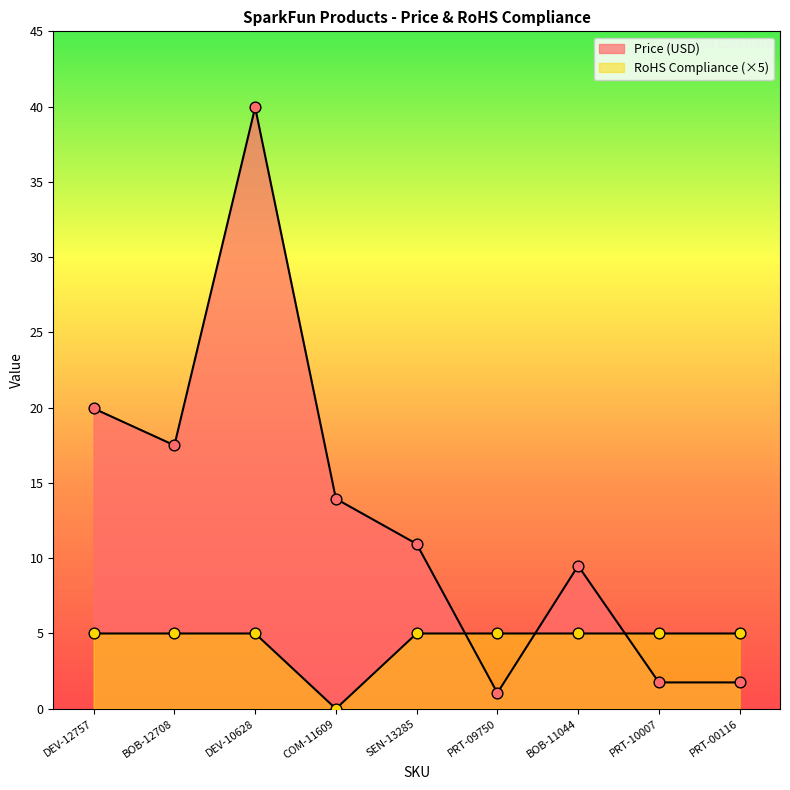

What is the total value across all series at DEV-12757?

24.9